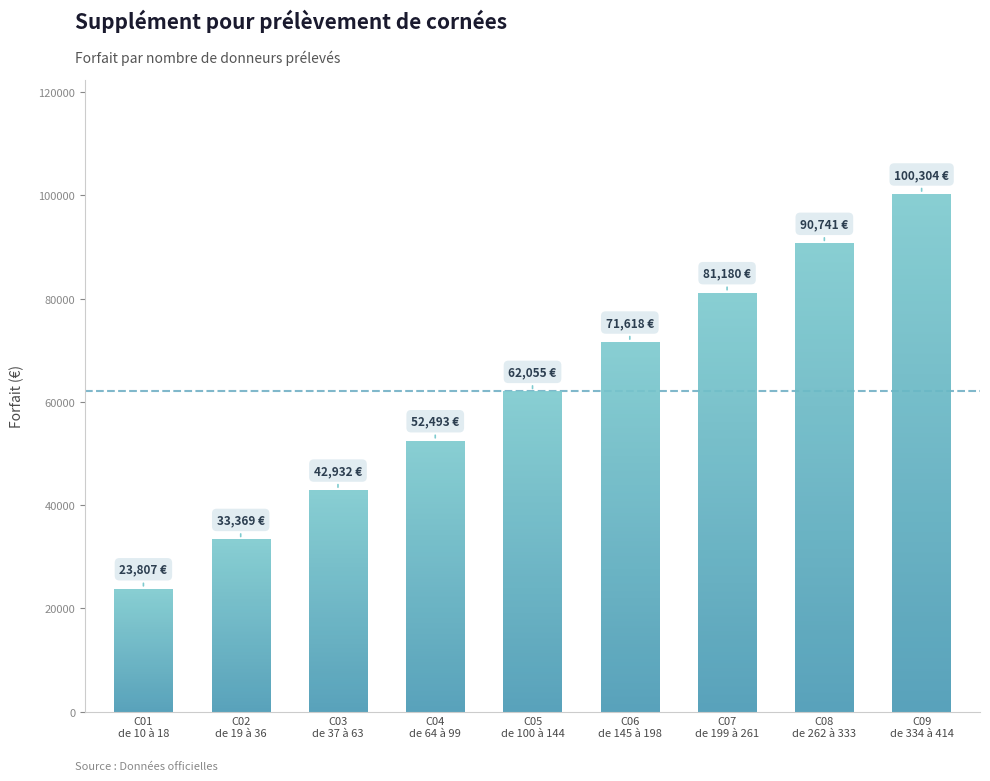

Where does the data first go above 62055?

de 145 à 198